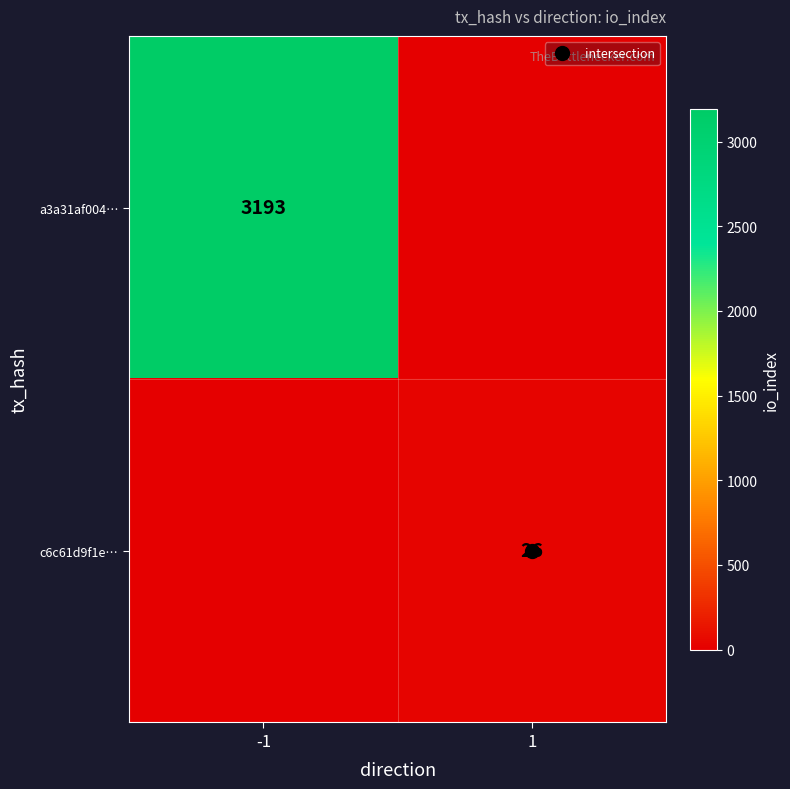

Is it true that c6c61d9f1e… equals 26 at 1?

True